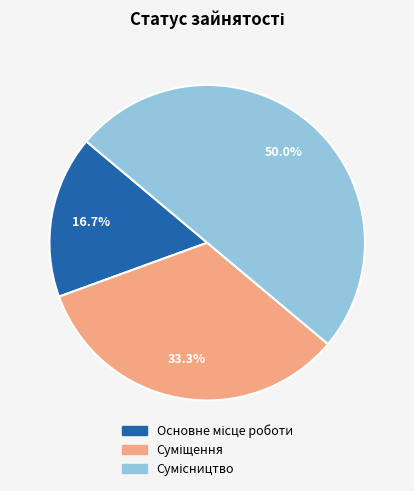

How many slices are in this pie chart?

3